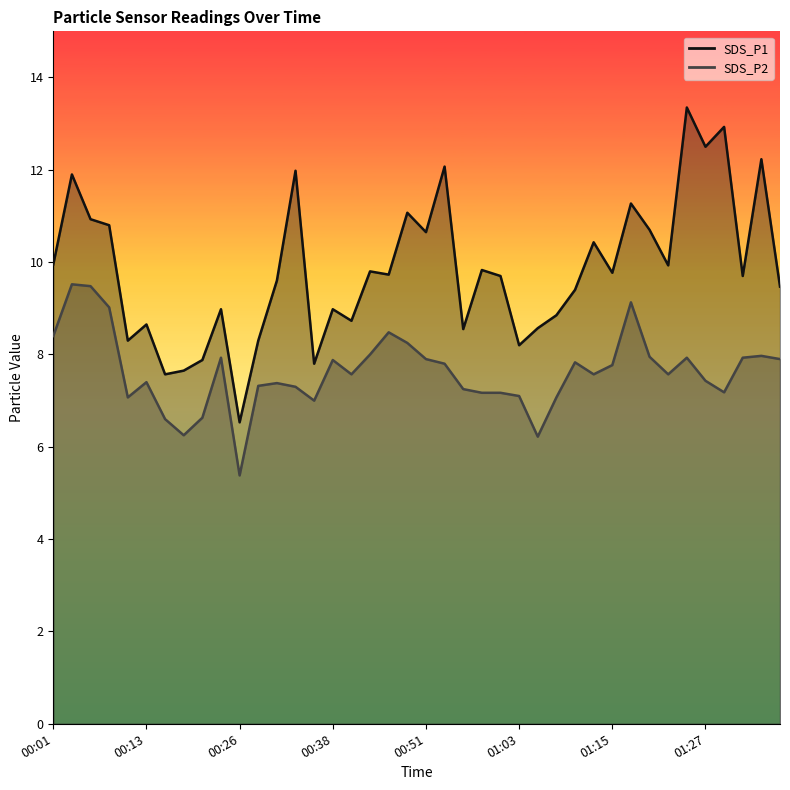

True or false: SDS_P1 has a value of 7.7 at 00:19.

True